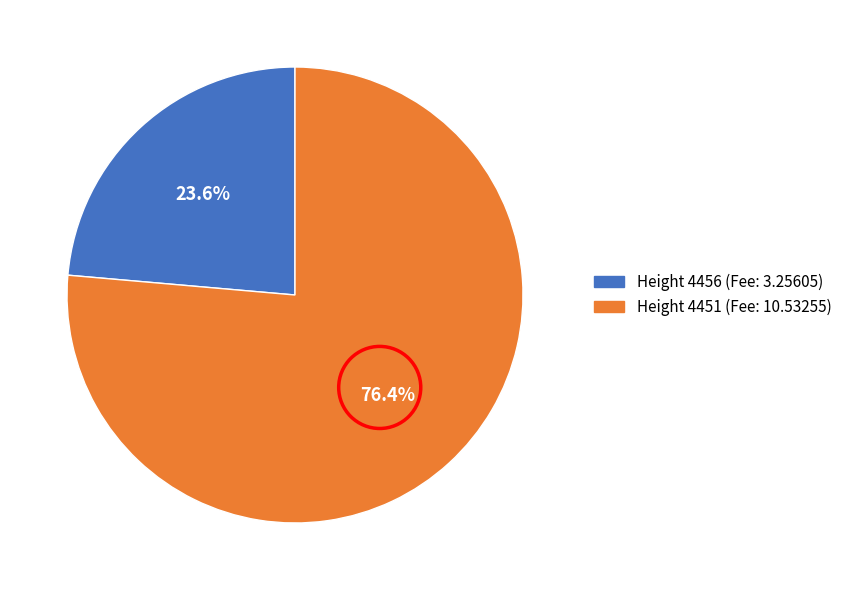

What is the total percentage of Height 4456 and Height 4451?

100.0%